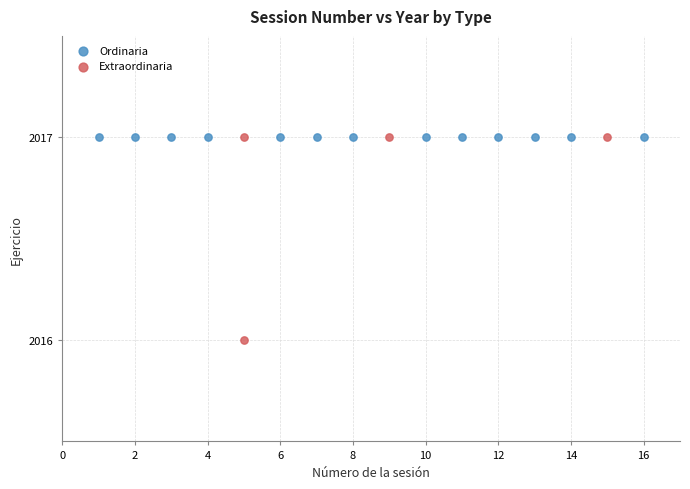

Which series contains the lowest Y value?

Extraordinaria